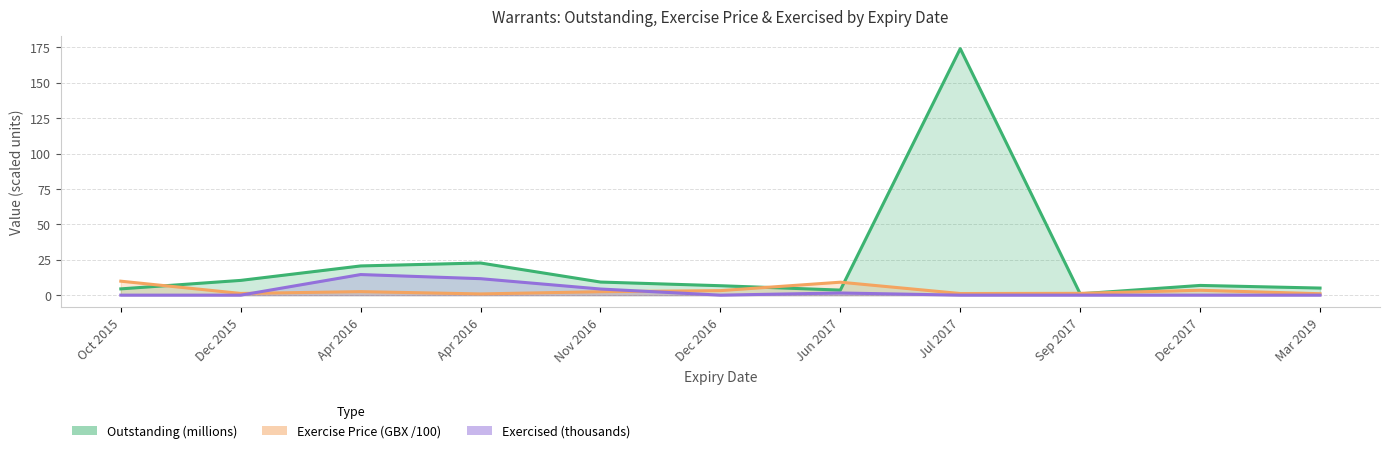

How many values in Exercised (thousands) are above zero?

4